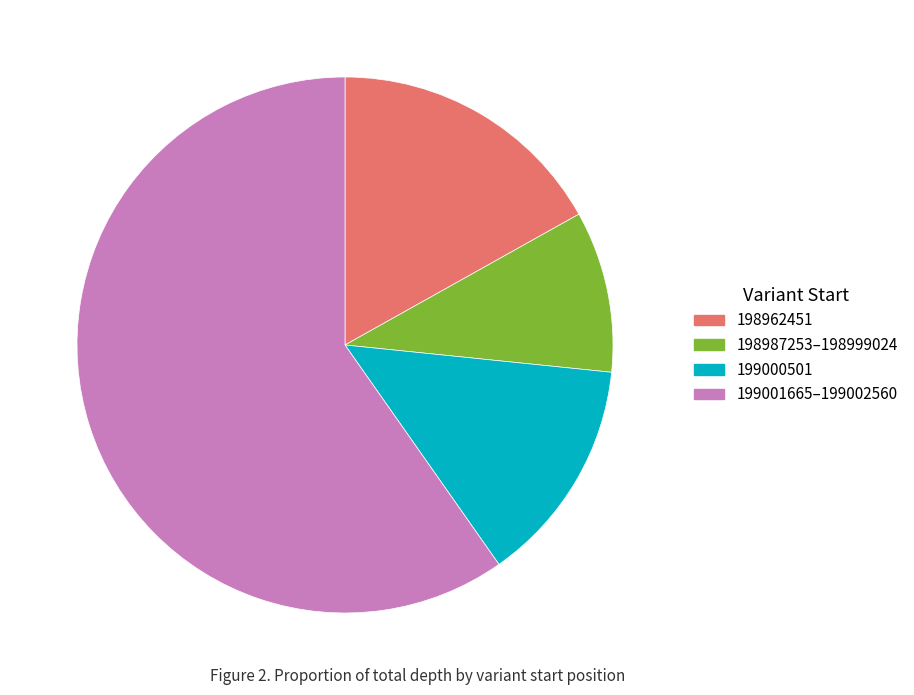

Which has a higher value, 199001665–199002560 or 198962451?

199001665–199002560